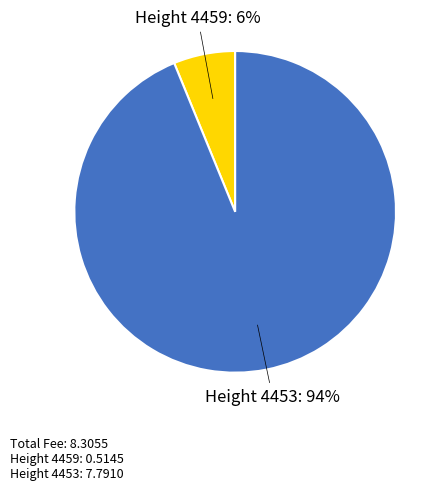

To the nearest percent, what is the average slice percentage?

50%